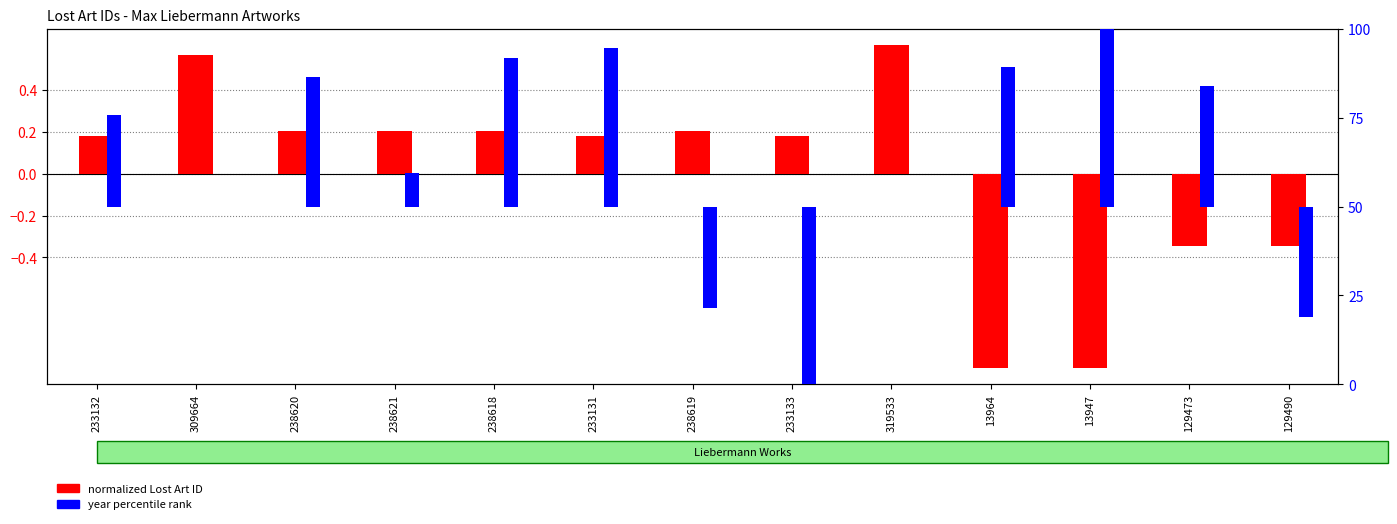

Is the value of normalized Lost Art ID at 238618 greater than the value of year percentile rank at 13964?

No